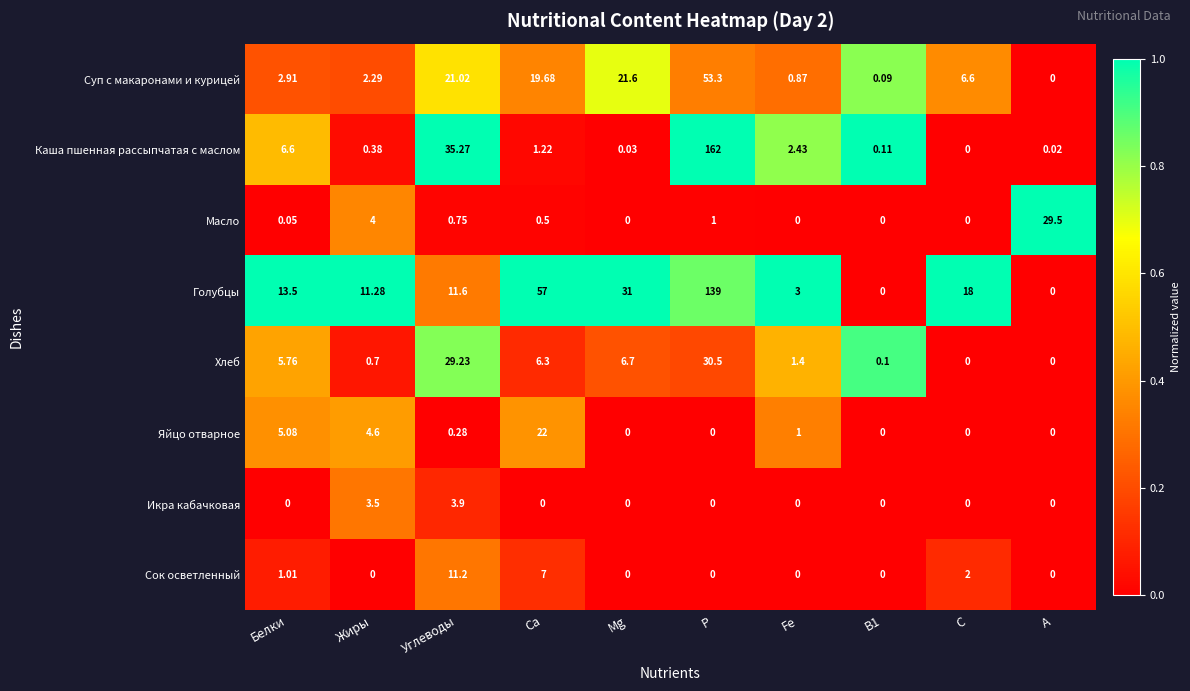

At Углеводы, list the series in order from largest to smallest.

Каша пшенная рассыпчатая с маслом, Хлеб, Суп с макаронами и курицей, Голубцы, Сок осветленный, Икра кабачковая, Масло, Яйцо отварное